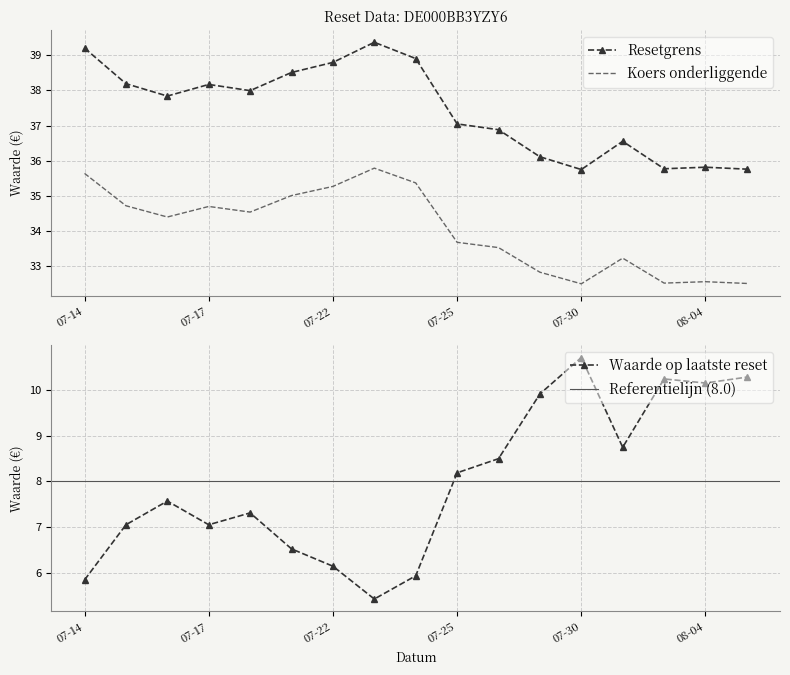

The Waarde op laatste reset series shows 10.2 at 08-04. True or false?

True